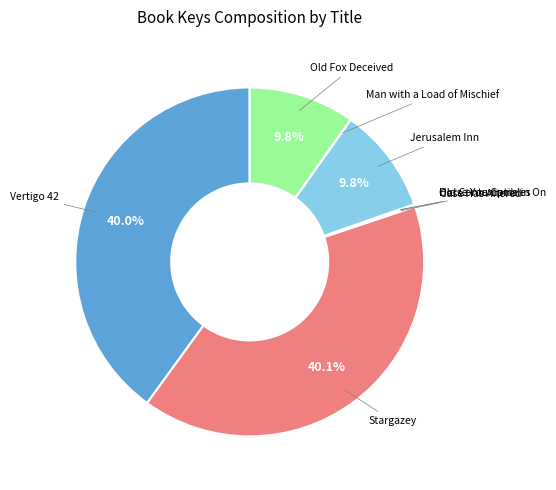

Which category has the smallest portion of the pie?

Old Contemptibles